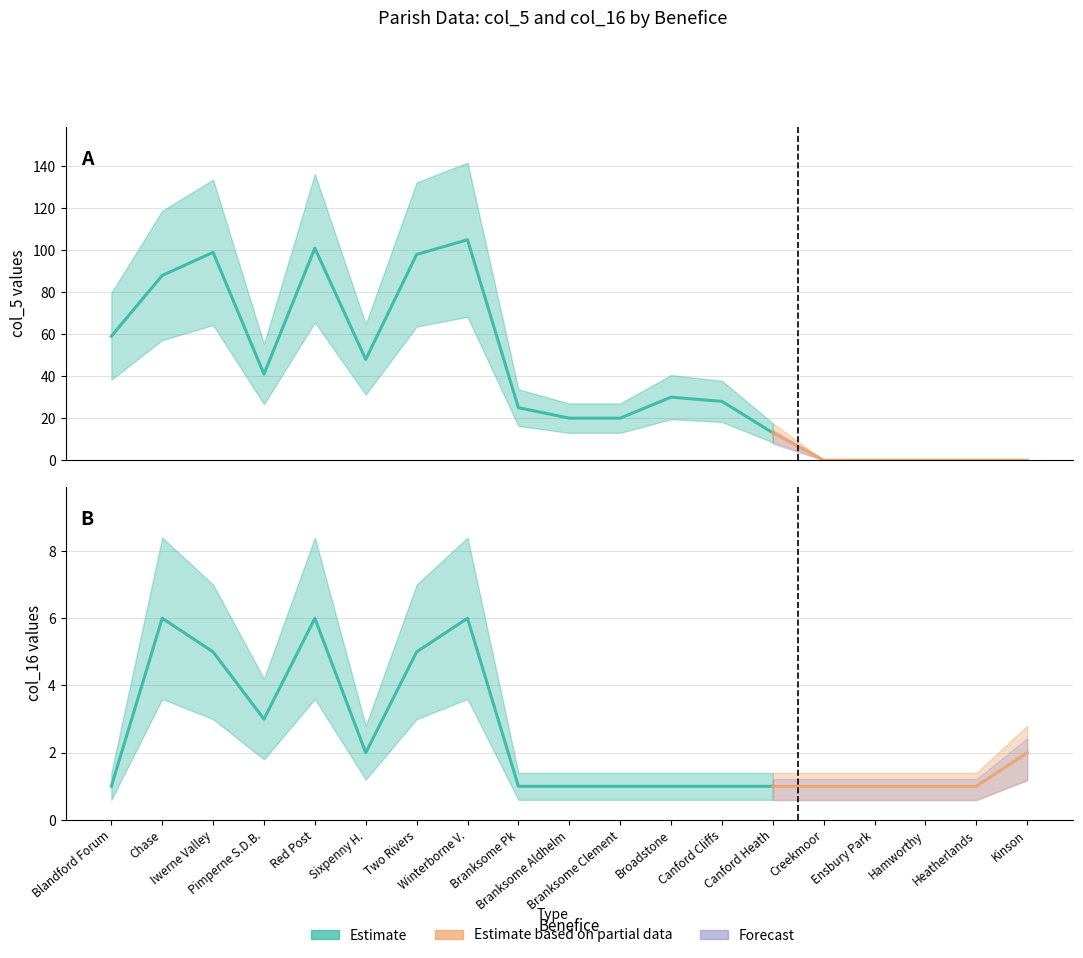

Which has a higher value, 15 or 6?

6